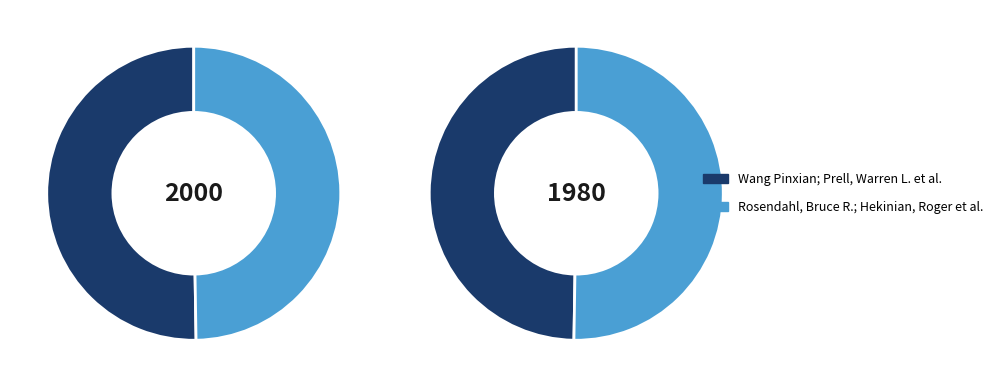

How many segments does this pie chart have?

2